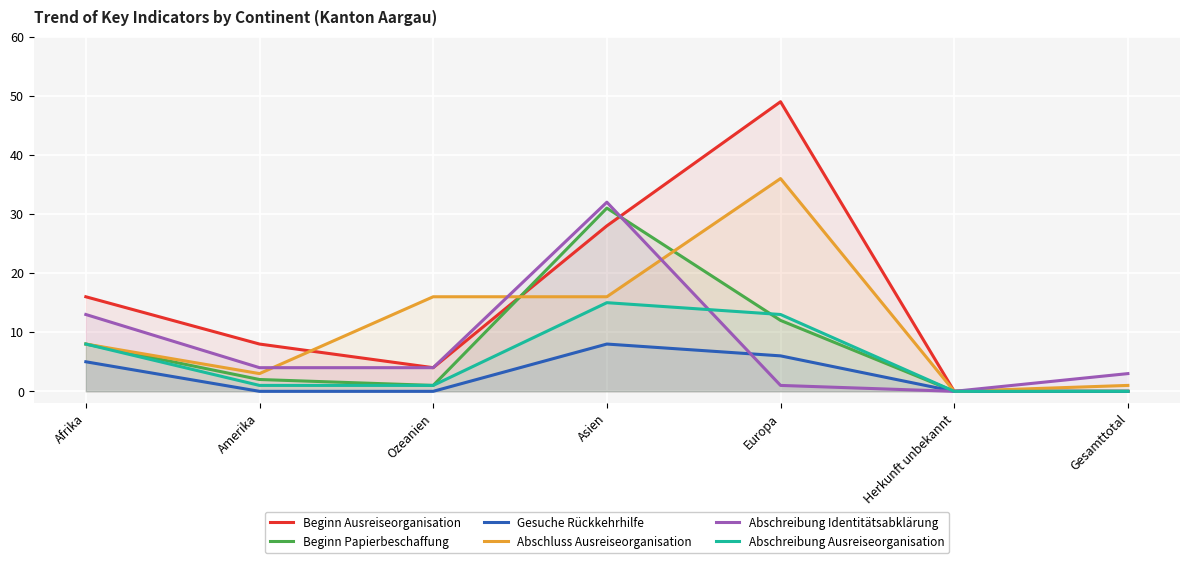

At which label does Beginn Papierbeschaffung first exceed 2?

Afrika